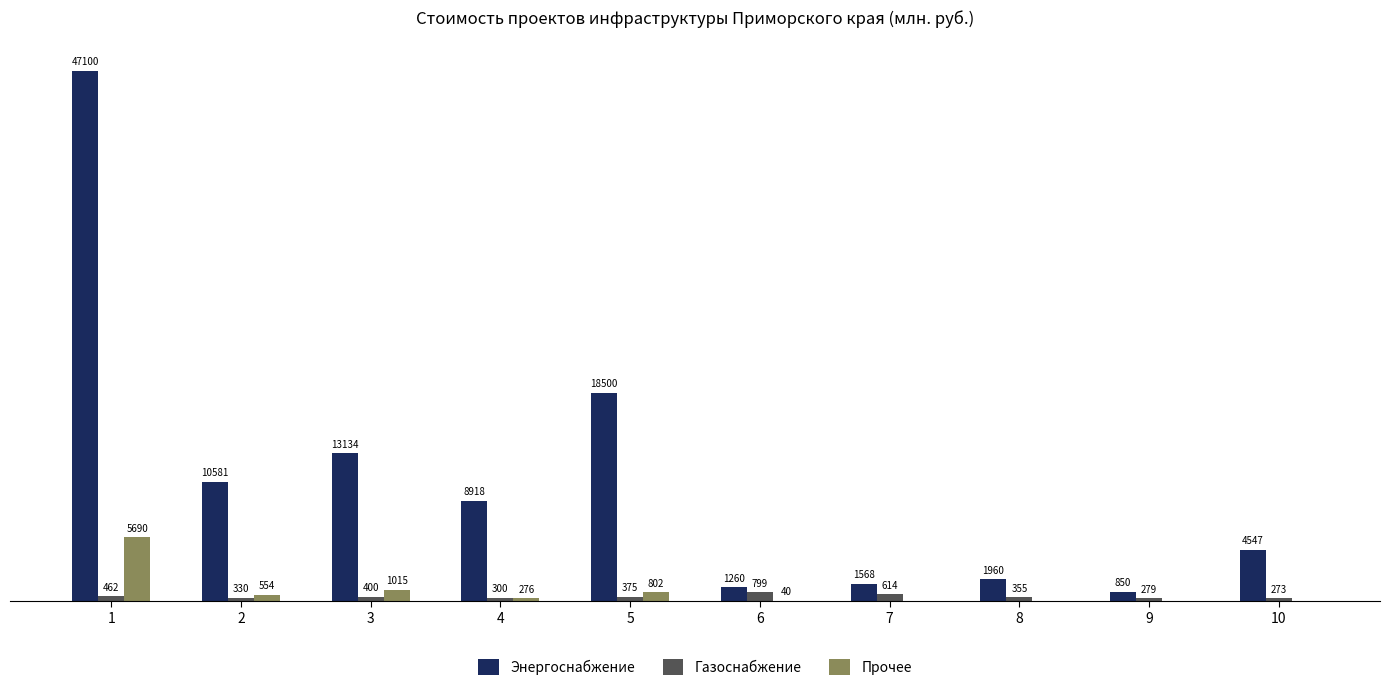

Is the value of Прочее at 8 greater than the value of Энергоснабжение at 4?

No